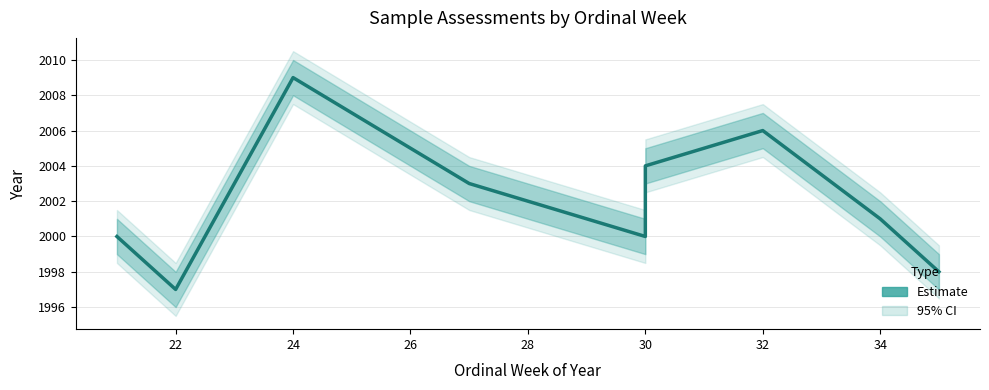

True or false: there are more than 0 points higher than both neighbors.

True